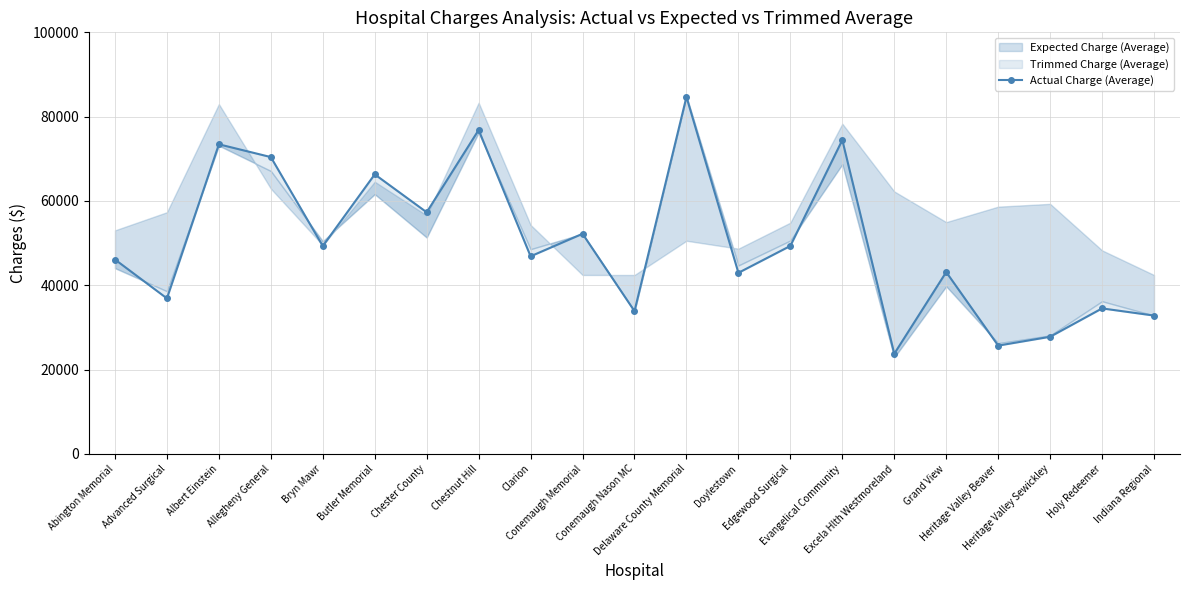

Rank the categories by value from lowest to highest.

Excela Hlth Westmoreland, Heritage Valley Beaver, Heritage Valley Sewickley, Indiana Regional, Conemaugh Nason MC, Holy Redeemer, Advanced Surgical, Doylestown, Grand View, Abington Memorial, Clarion, Bryn Mawr, Edgewood Surgical, Conemaugh Memorial, Chester County, Butler Memorial, Allegheny General, Albert Einstein, Evangelical Community, Chestnut Hill, Delaware County Memorial